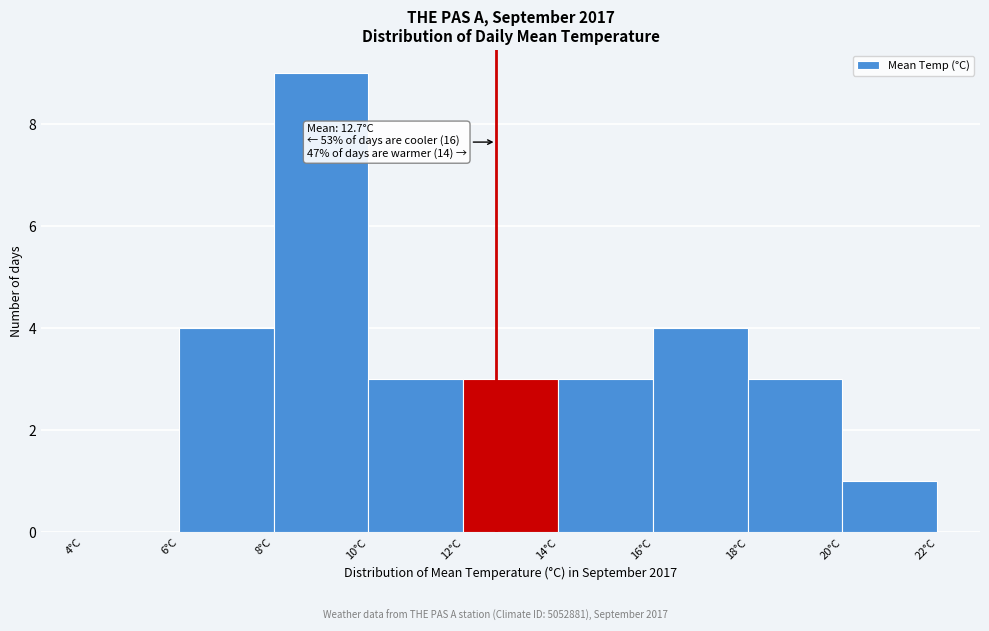

Which range on the x-axis has the tallest bar?

8 to 10